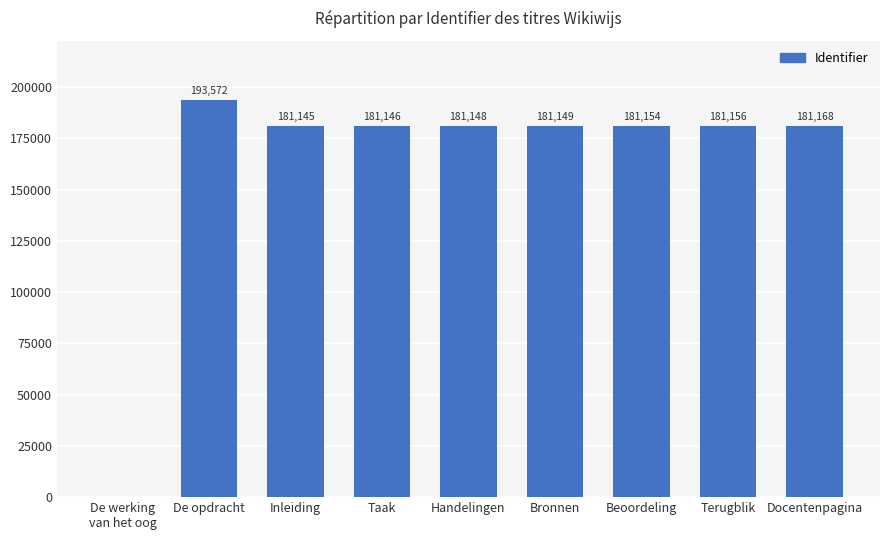

What is the difference between the values at Bronnen and Terugblik?

7